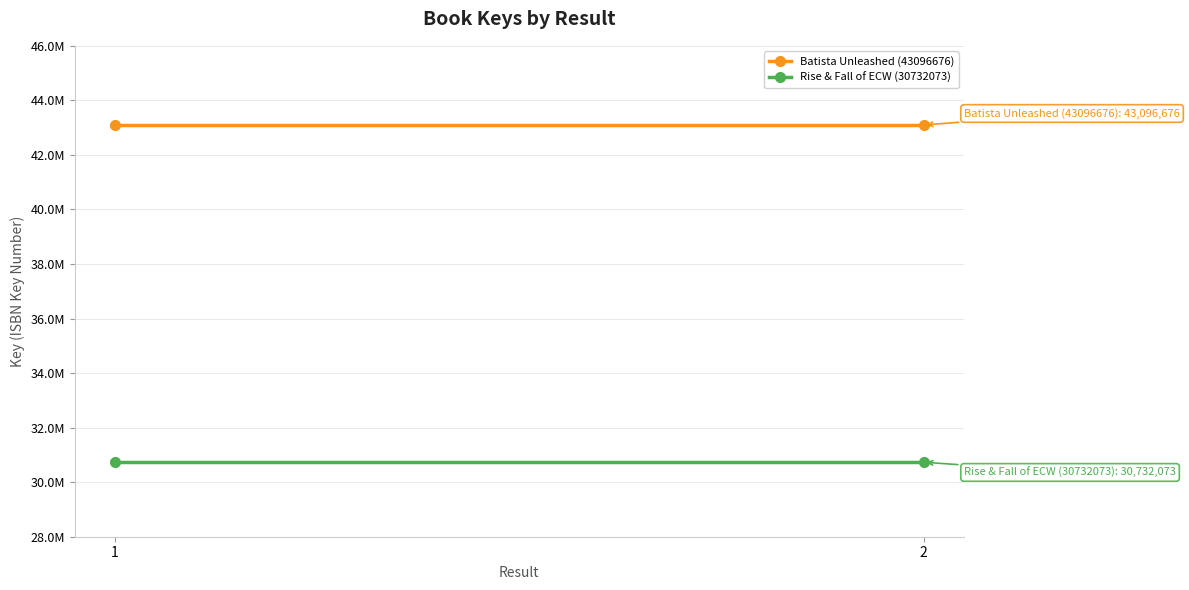

What is the minimum value shown in the chart?

30732073